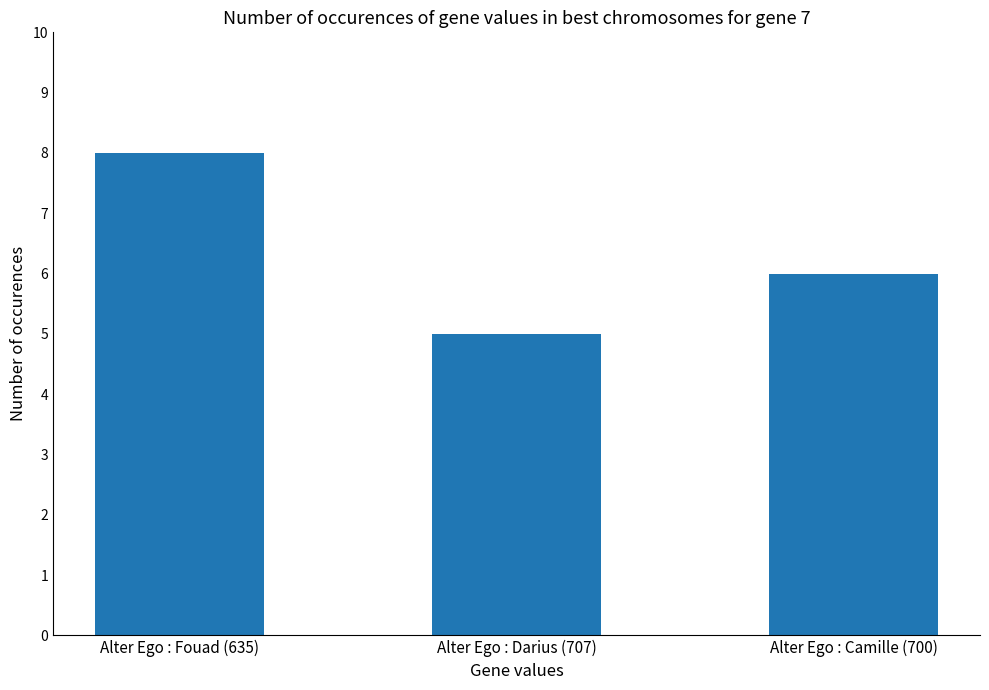

The value at Alter Ego : Camille (700) is 6. True or false?

True